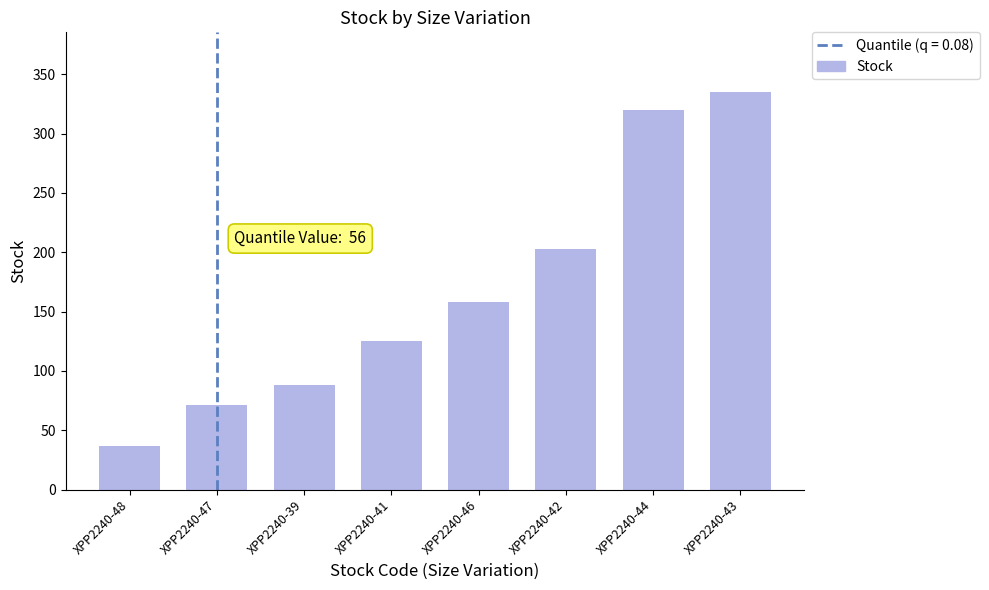

How many categories are shown in the chart?

8